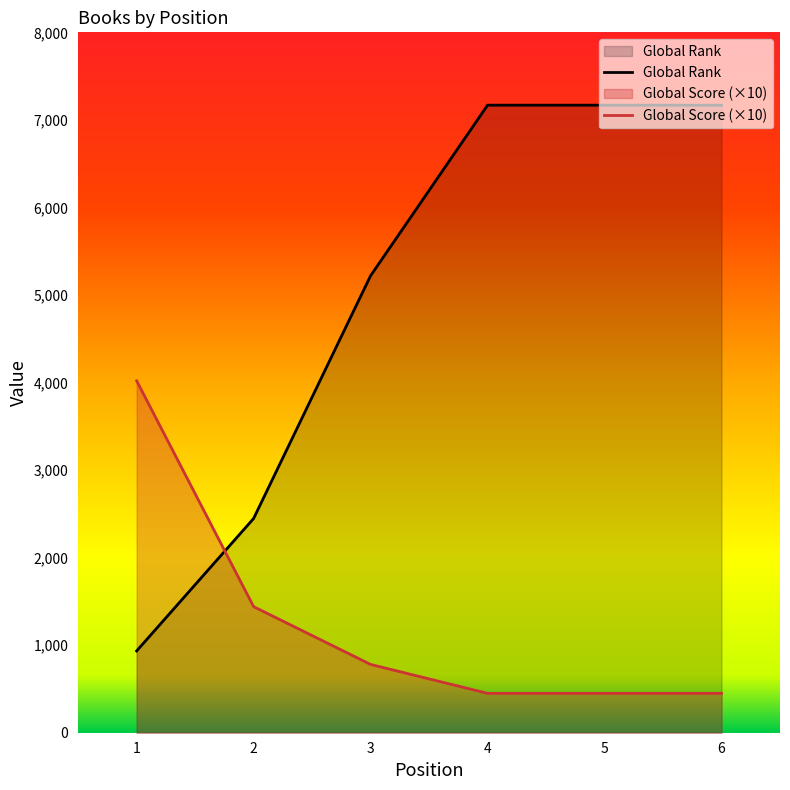

The Global Rank series shows 2447 at 2. True or false?

True